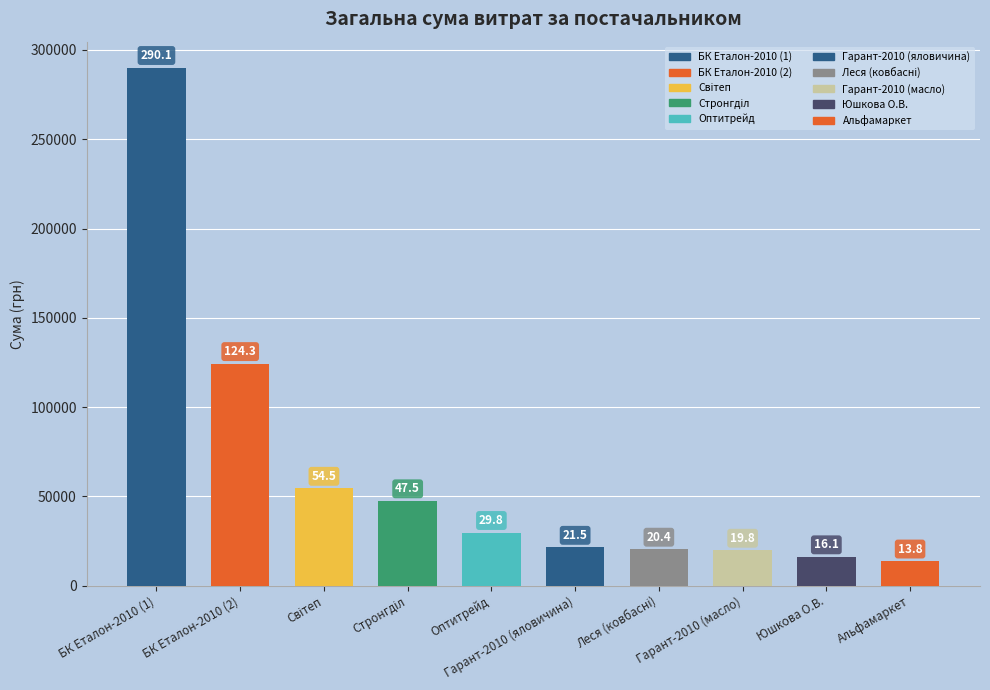

Are the bars horizontal?

No